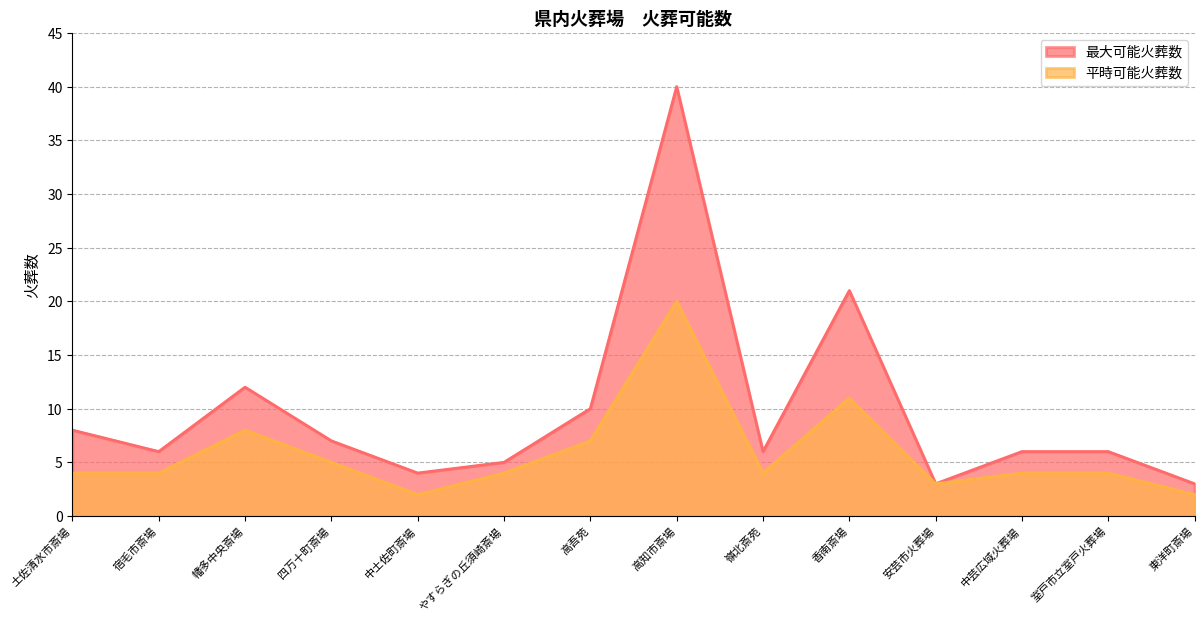

Between 室戸市立室戸火葬場 and 東洋町斎場, which is larger?

室戸市立室戸火葬場